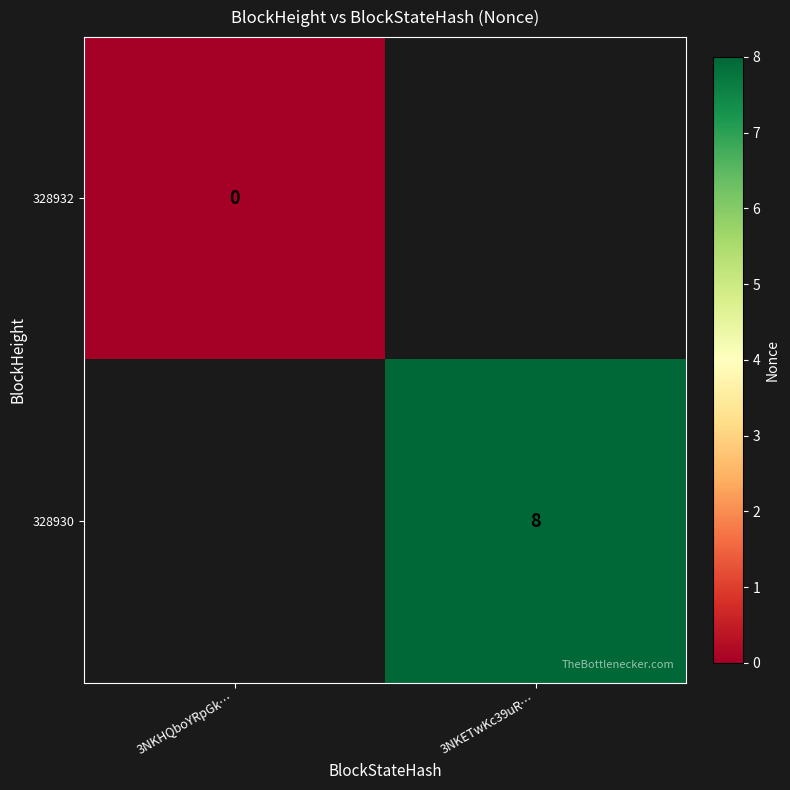

True or false: 328930 has a value of 8 at 3NKETwKc39uR….

True